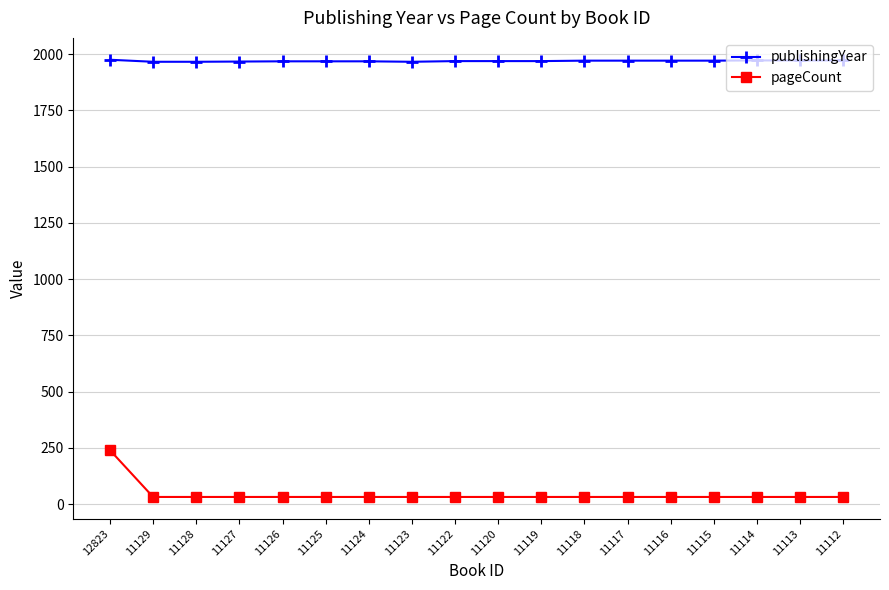

Is it true that pageCount equals 32 at 11123?

True